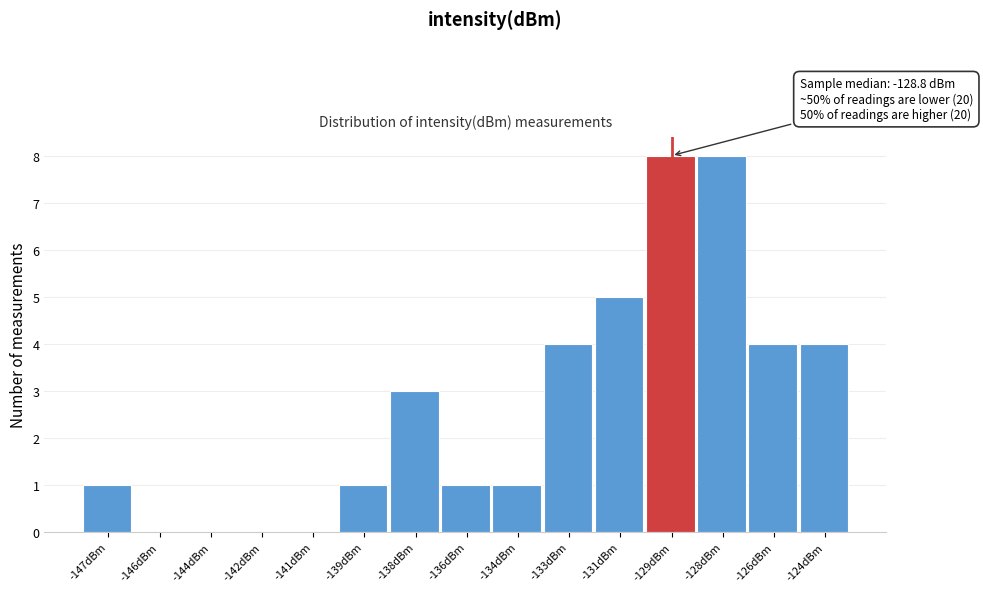

Reading left to right, list all the values displayed in this chart.

-147dBm=1	-146dBm=0	-144dBm=0	-142dBm=0	-141dBm=0	-139dBm=1	-138dBm=3	-136dBm=1	-134dBm=1	-133dBm=4	-131dBm=5	-129dBm=8	-128dBm=8	-126dBm=4	-124dBm=4